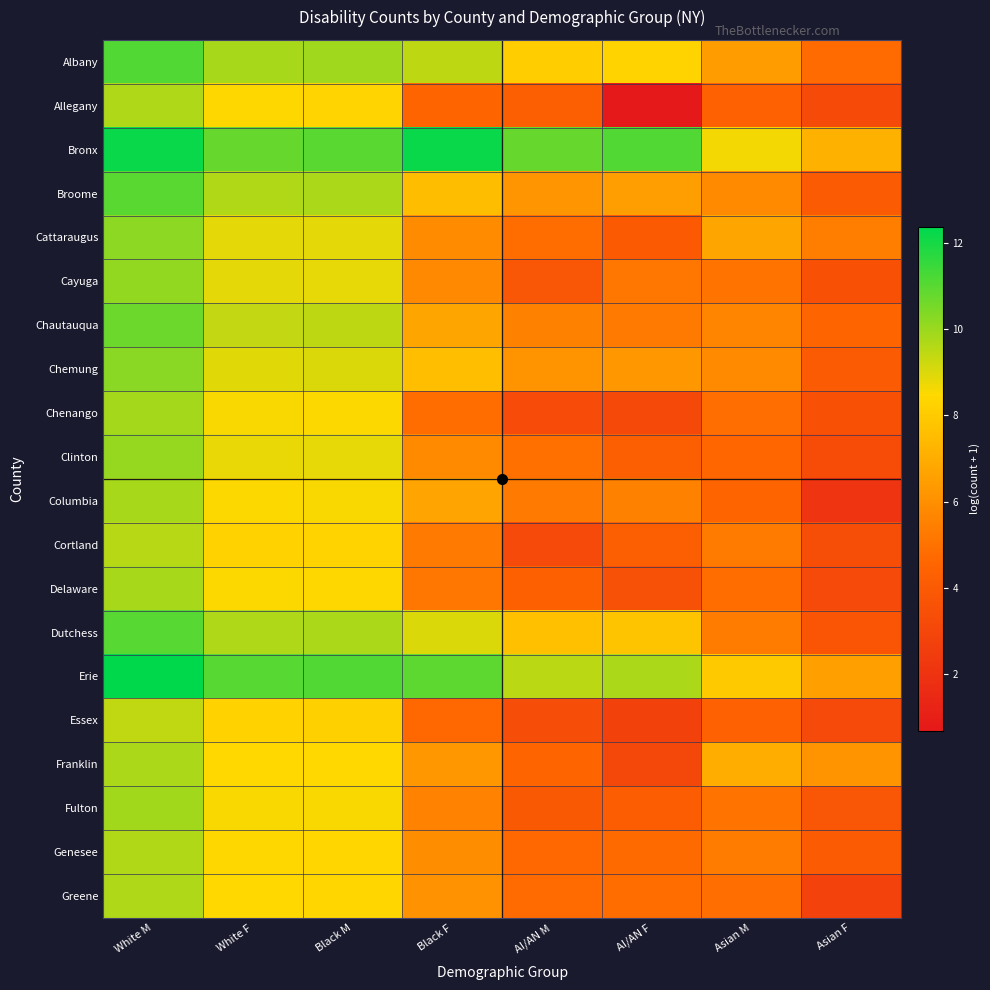

At how many categories does at least one series exceed 10?

6